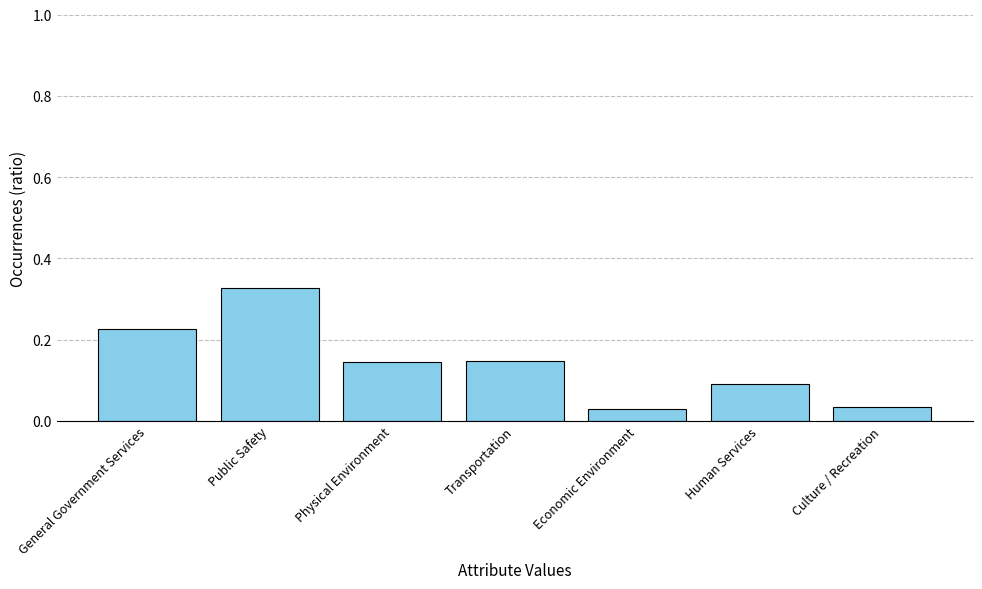

Are the bars grouped side by side (vs. stacked)?

No